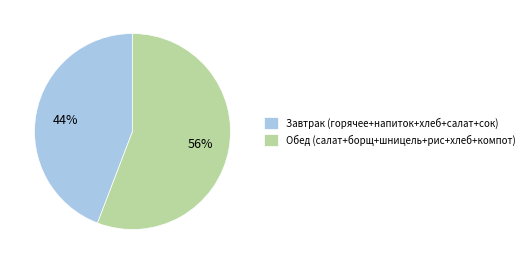

To the nearest percent, what is the combined percentage of Обед (салат+борщ+шницель+рис+хлеб+компот) and Завтрак (горячее+напиток+хлеб+салат+сок)?

100%